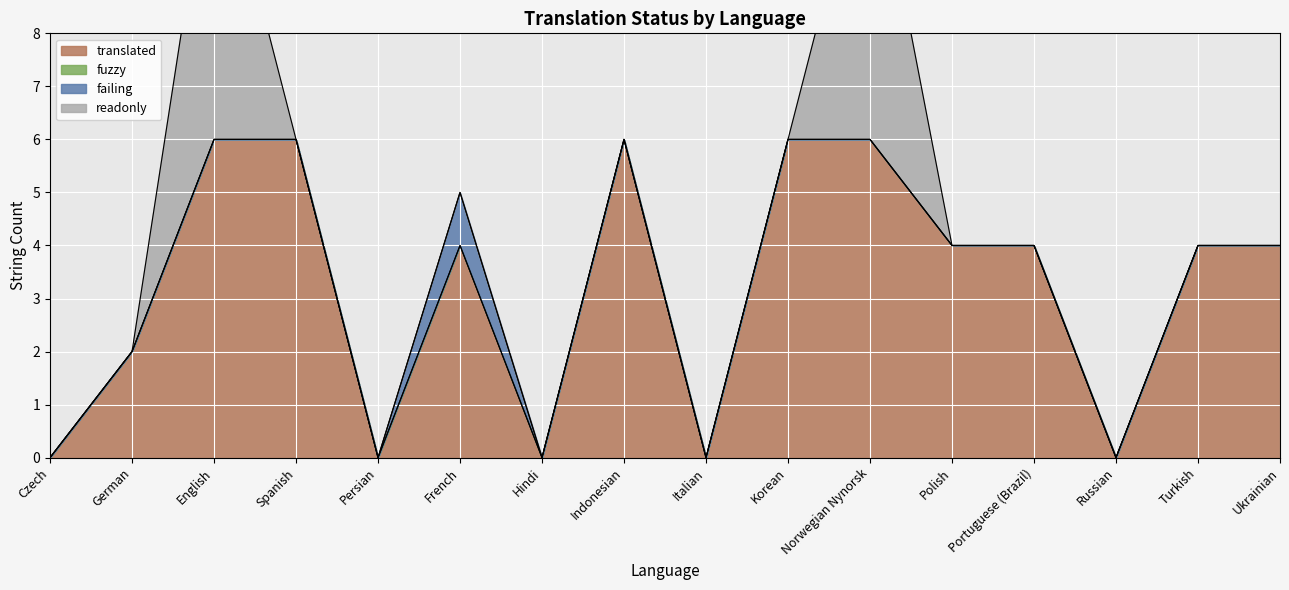

True or false: translated and readonly cross at least once.

False